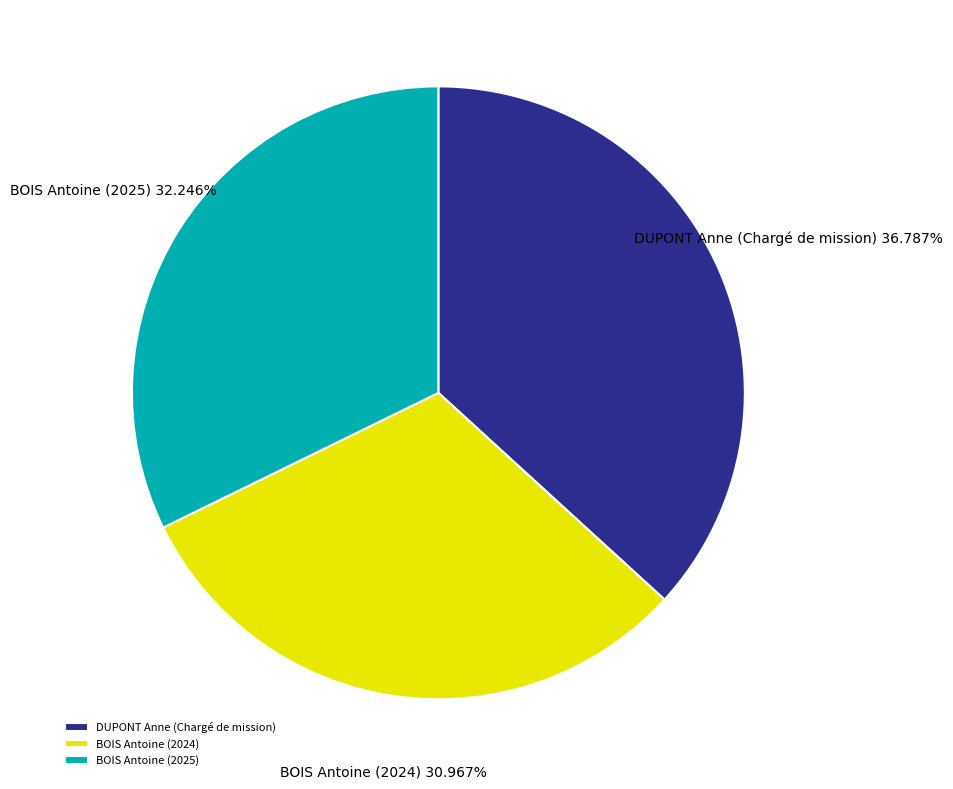

To the nearest percent, what is the difference between the largest and smallest slice percentages?

6%